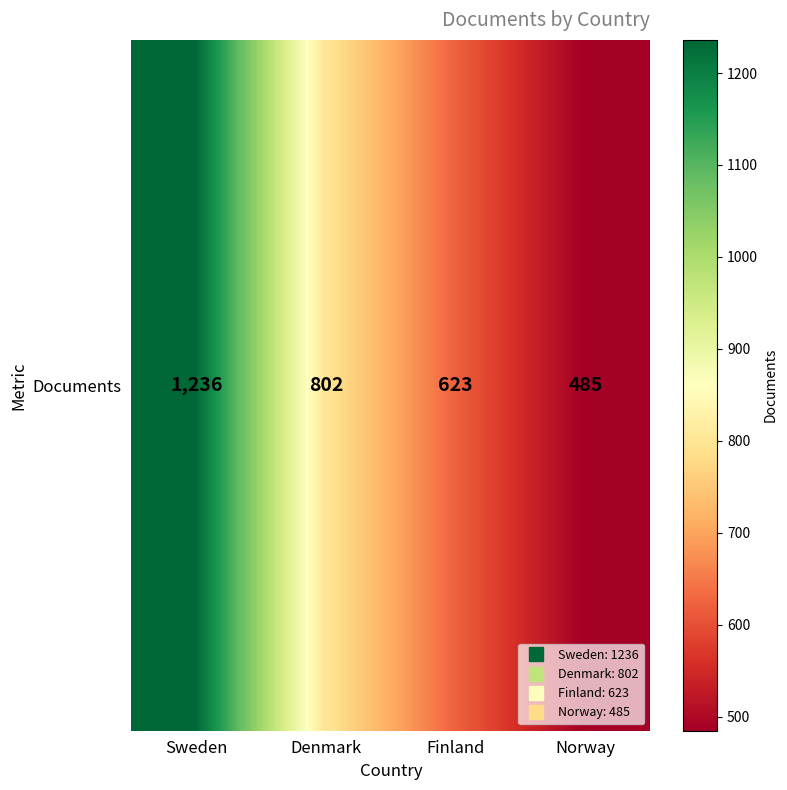

True or false: the data shows 802 at Denmark.

True